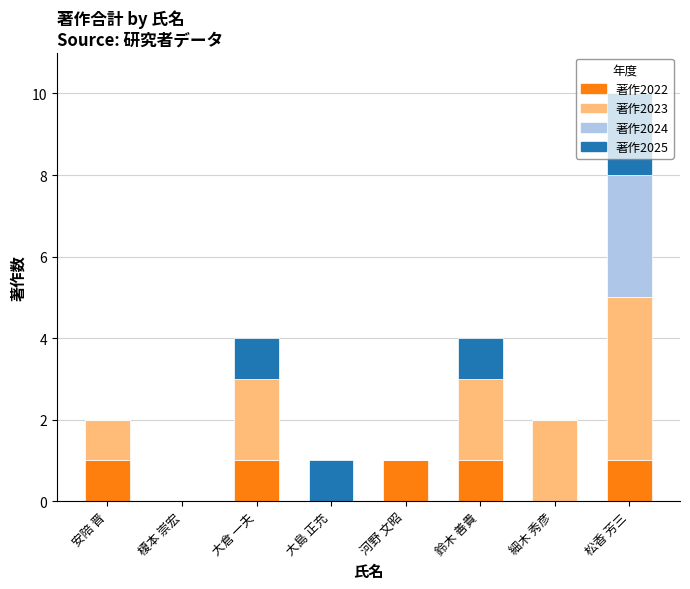

At which category is the sum across all series the highest?

松香 芳三